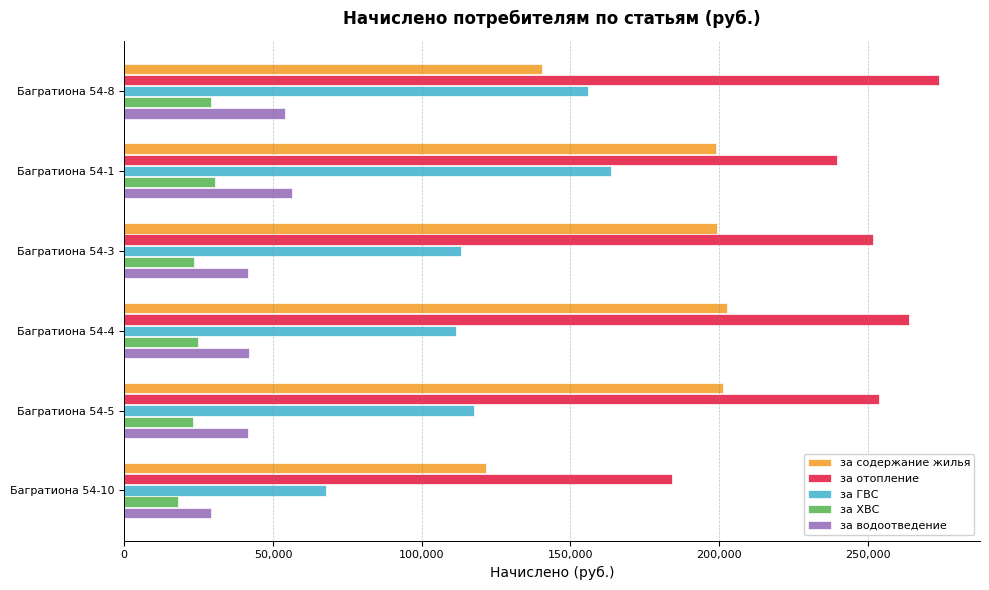

How many data points in за водоотведение are above 42080?

3